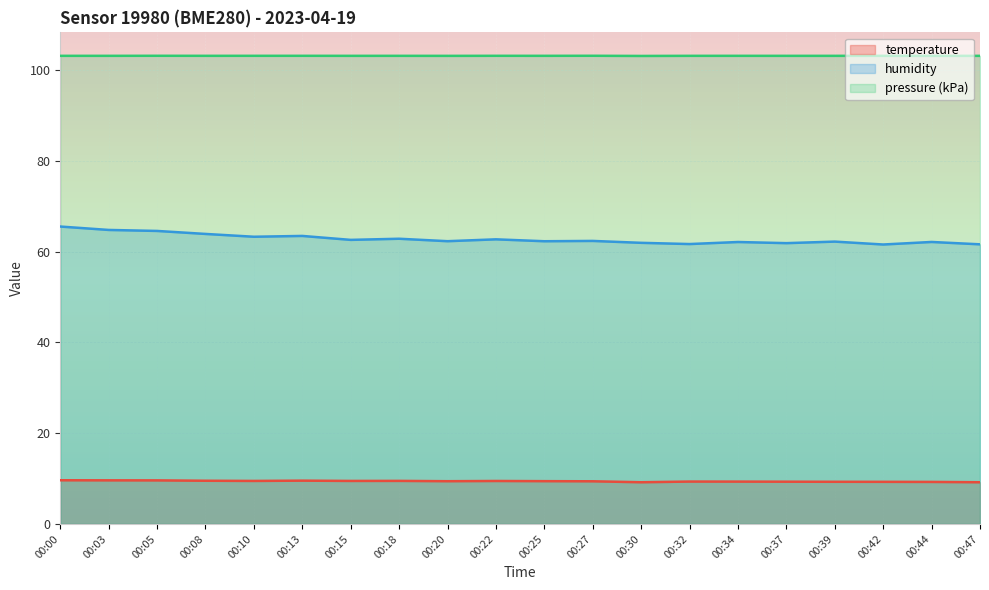

List the labels in order of temperature value, largest first.

00:00, 00:03, 00:05, 00:13, 00:08, 00:18, 00:10, 00:15, 00:22, 00:25, 00:20, 00:27, 00:32, 00:34, 00:37, 00:39, 00:42, 00:44, 00:30, 00:47